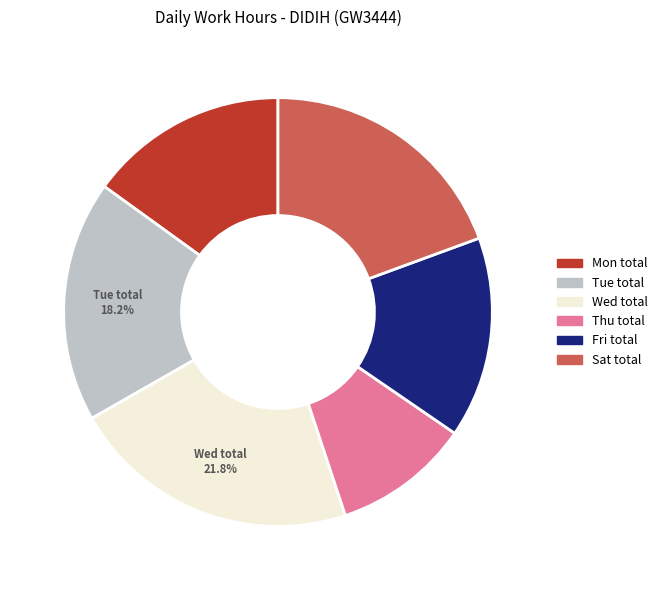

Does any single category account for the majority?

No